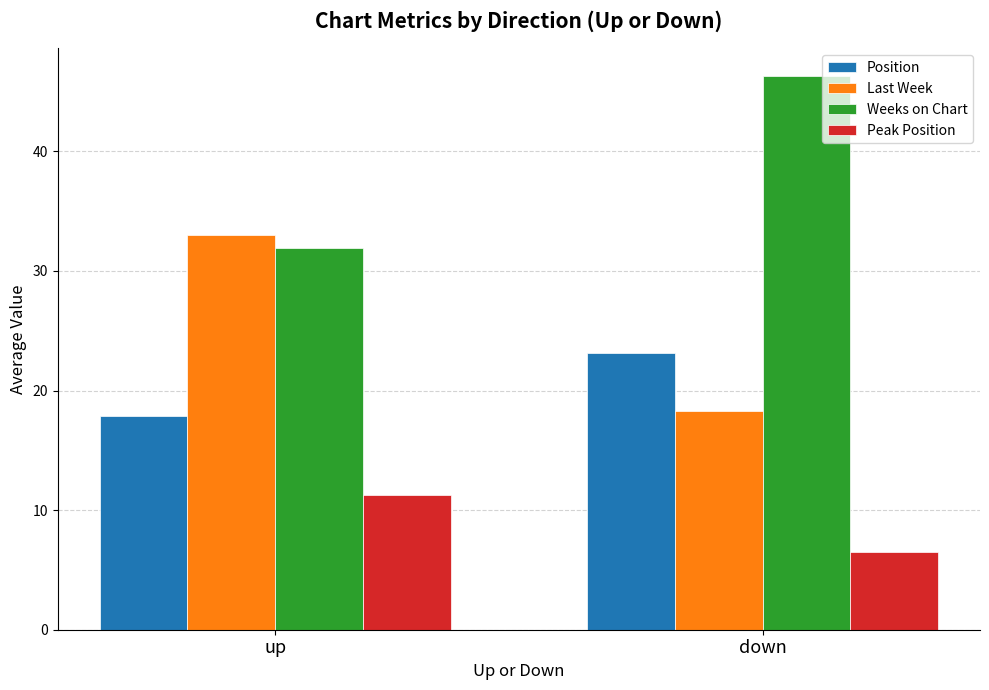

The Position series shows 17.9 at up. True or false?

True